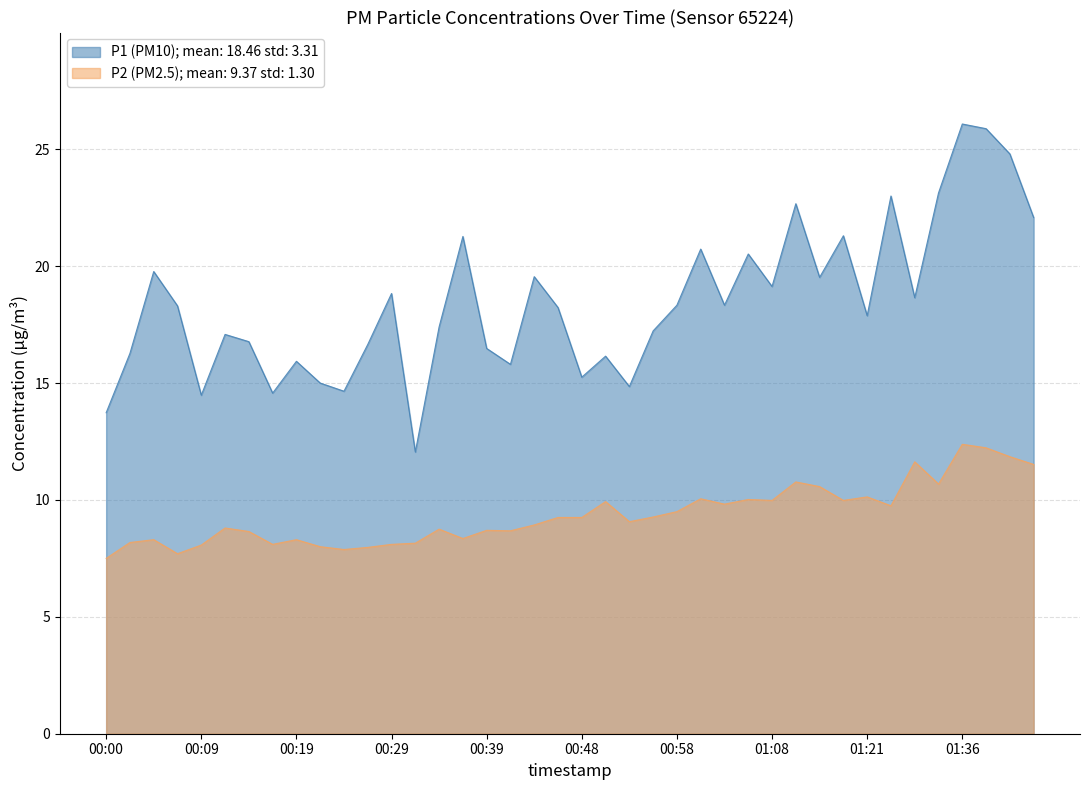

At which label does P1 reach its minimum?

00:31